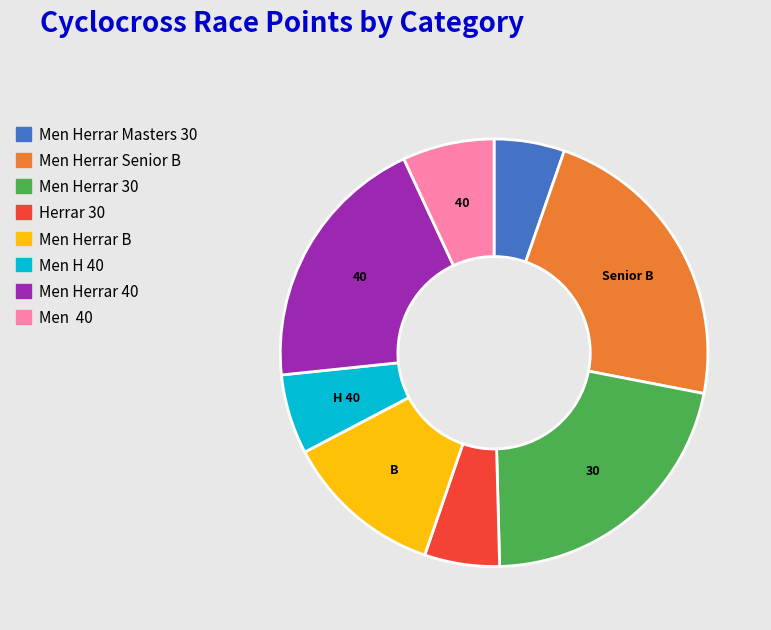

How many slices are in this pie chart?

8